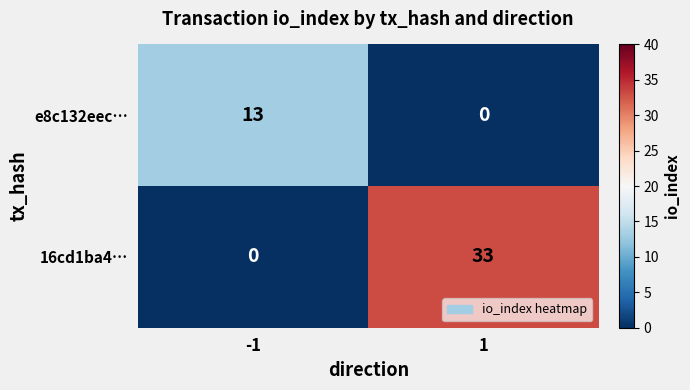

Which series has the largest range (max minus min)?

16cd1ba4…